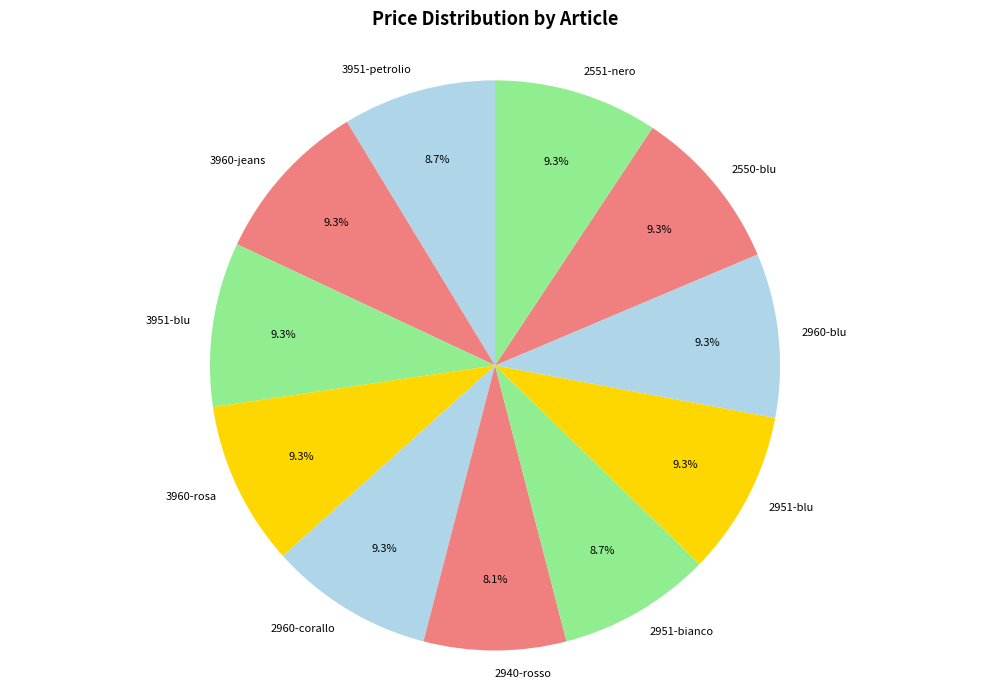

To the nearest percent, what is the average slice percentage?

9%